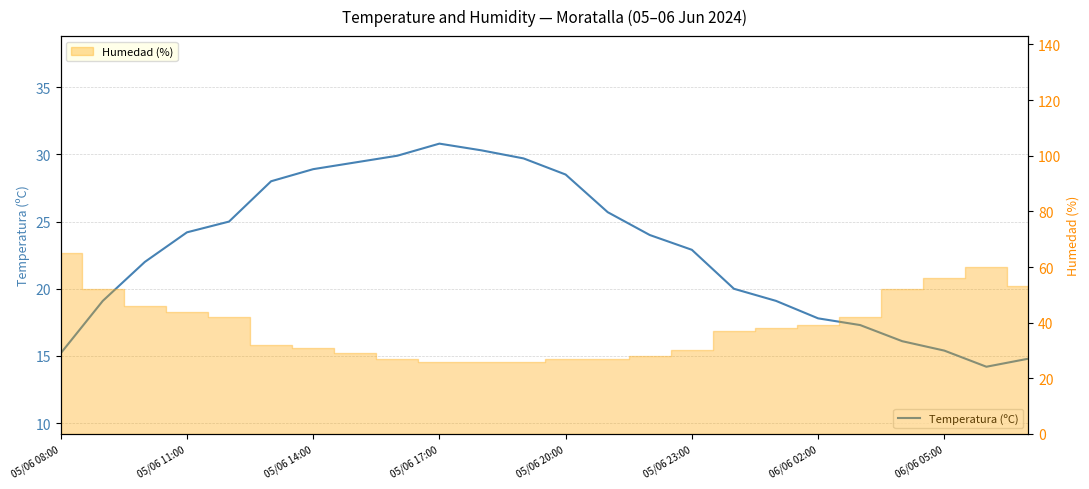

Is it true that the value at 06/06 05:00 is 10.5?

False